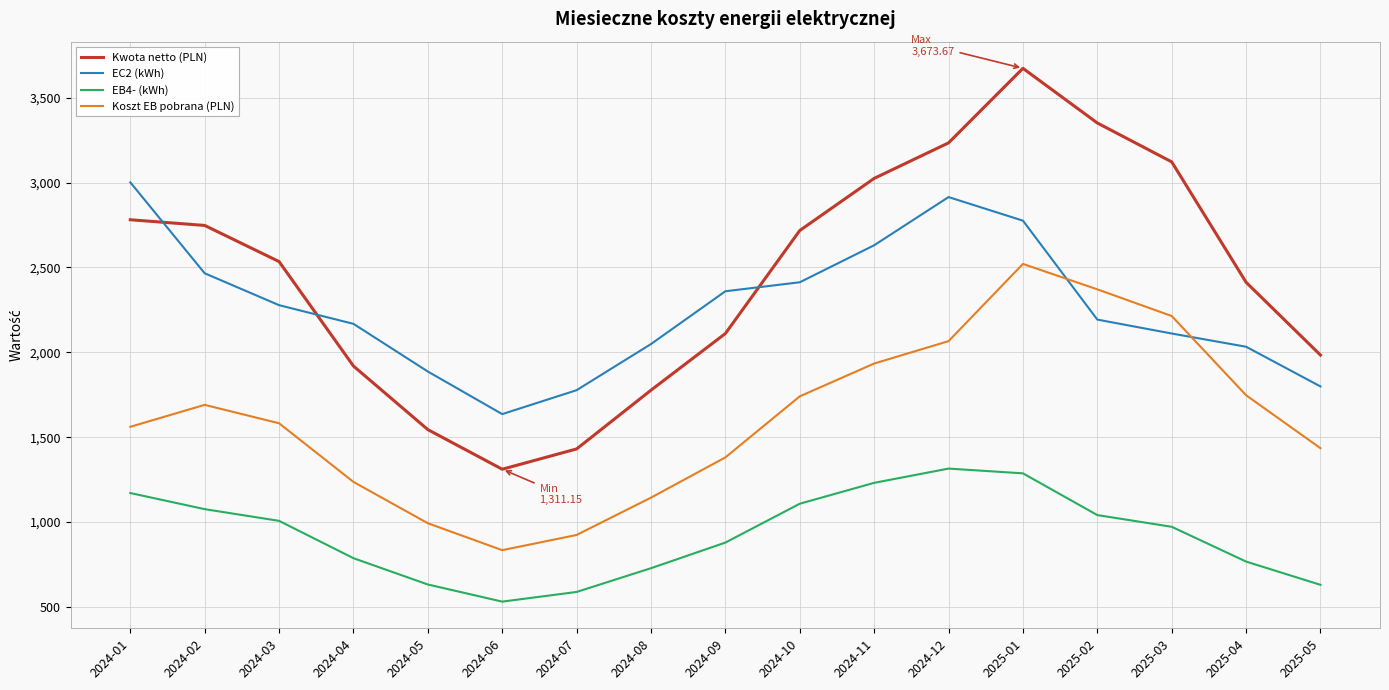

Which series changed the most between 2024-01 and 2024-02?

EC2 (kWh)